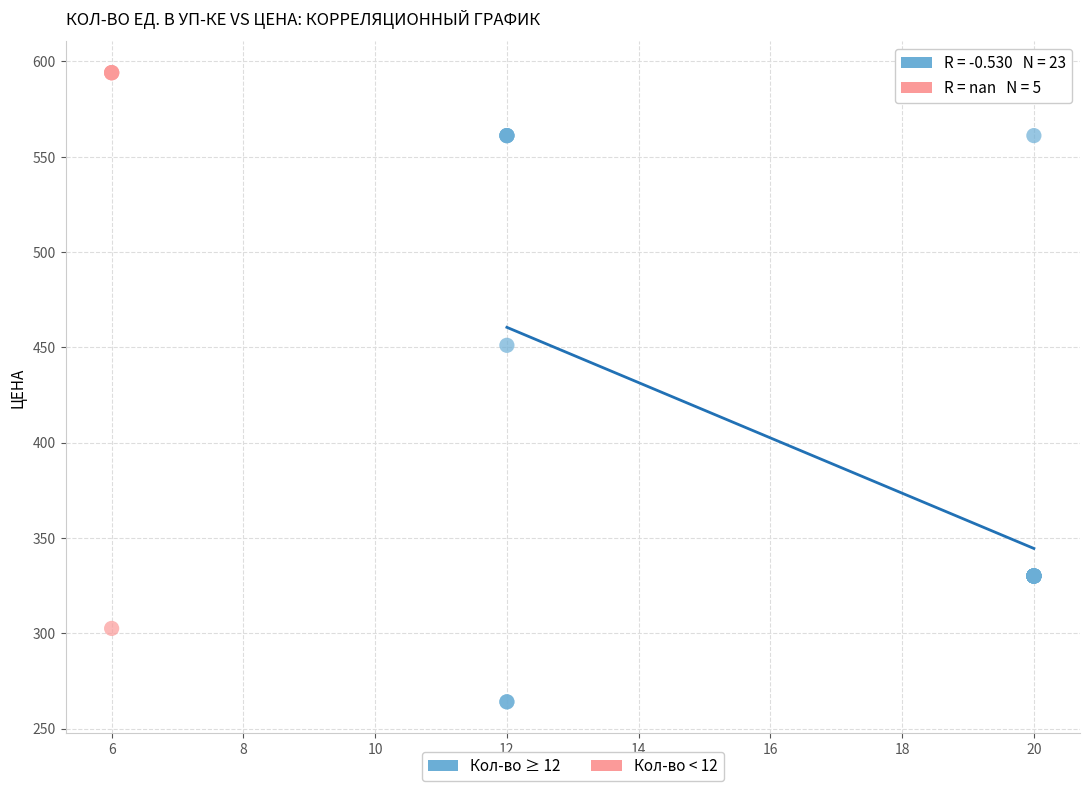

Which series contains the lowest Y value?

Кол-во ≥ 12